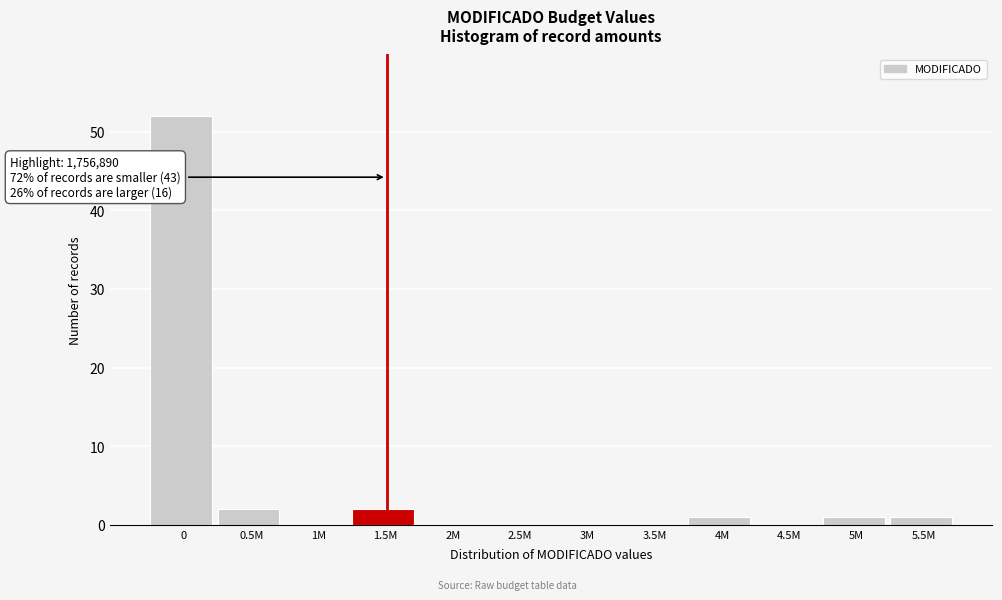

Reading right to left, transcribe all the data shown in this chart.

5.5M=1	5M=1	4.5M=0	4M=1	3.5M=0	3M=0	2.5M=0	2M=0	1.5M=2	1M=0	0.5M=2	0=52